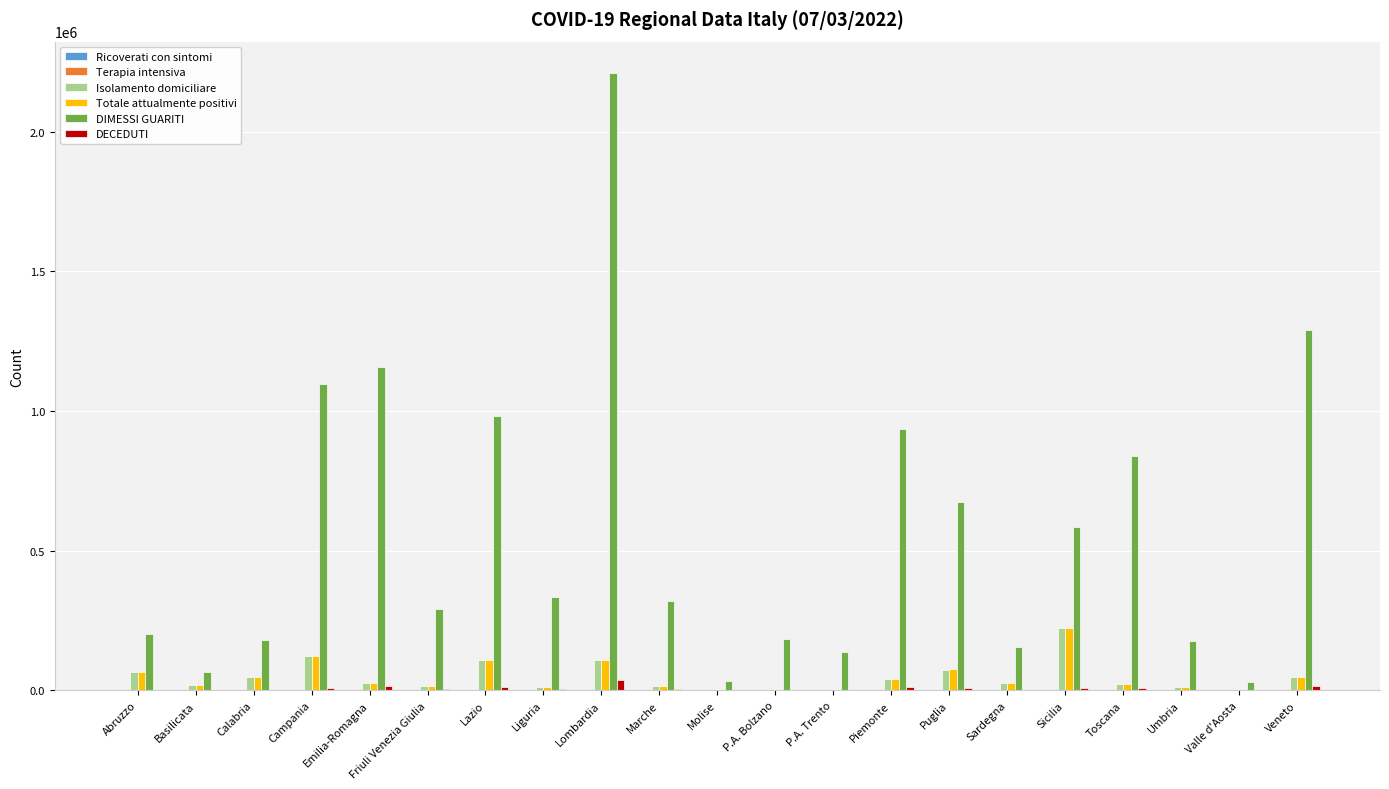

How many data points does each series have?

21